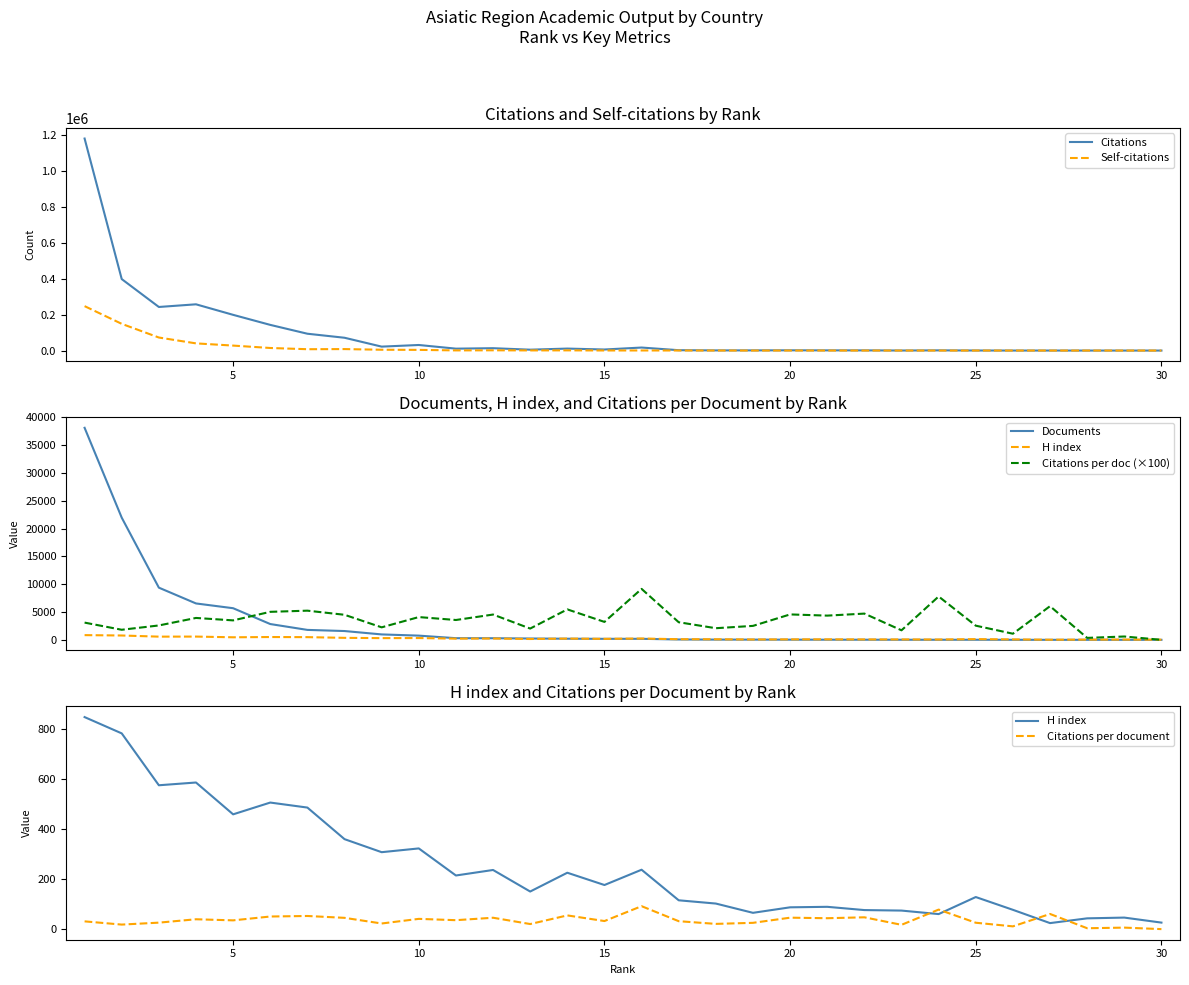

True or false: Citations has more than 2 points higher than both neighbors.

True